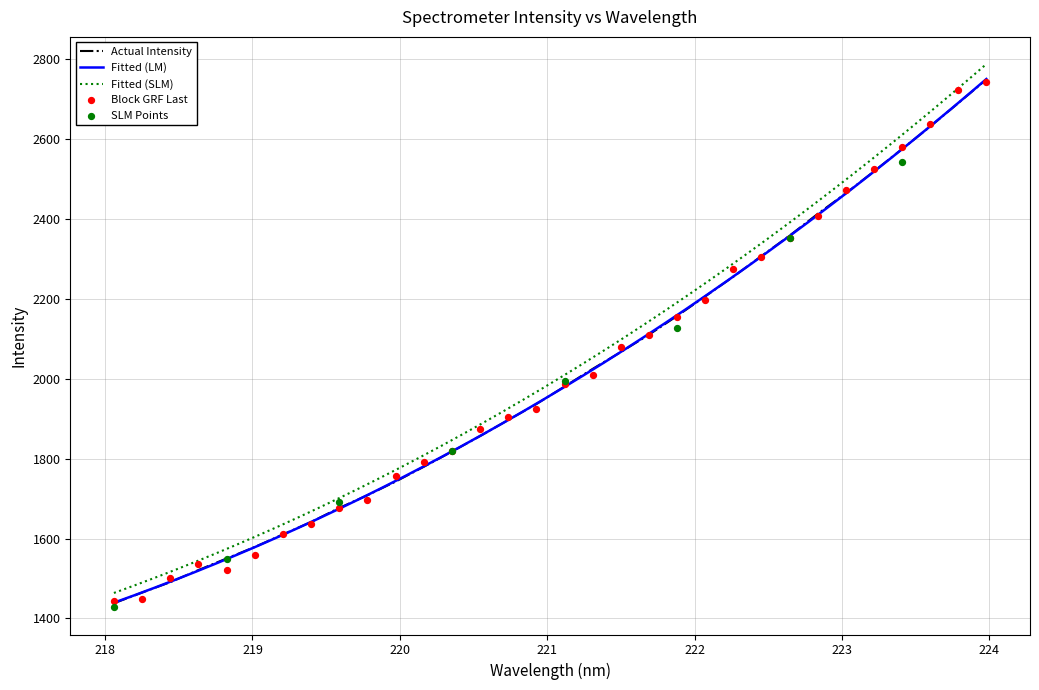

What is the maximum value for Actual Intensity?

2749.7